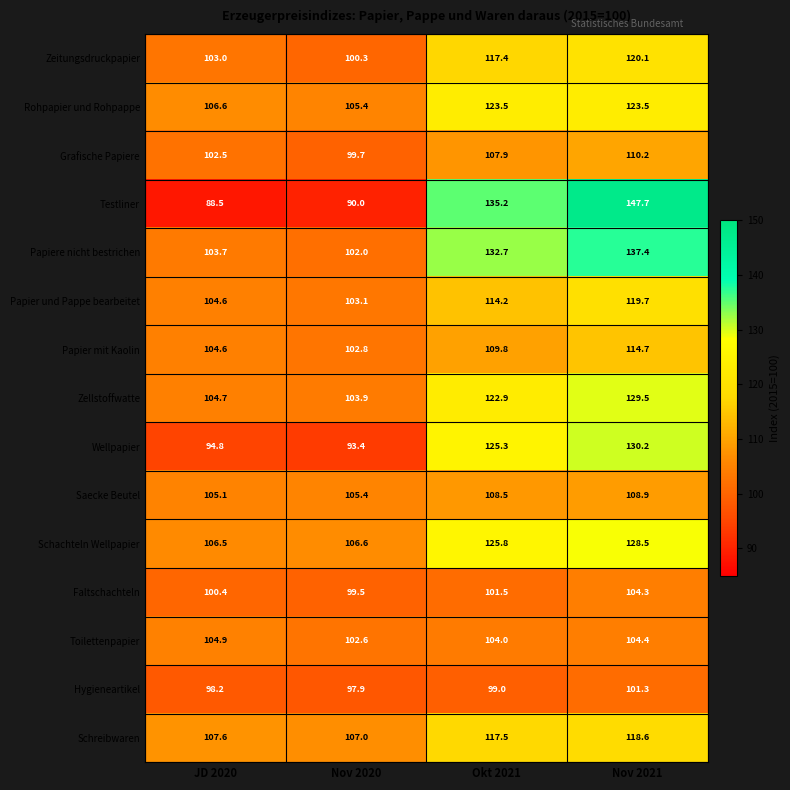

Which series has the largest total across all categories?

Papiere nicht bestrichen